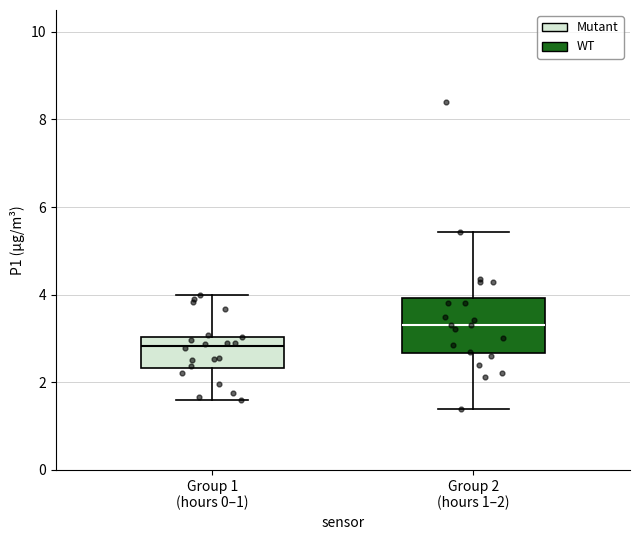

Which box is the tallest, from its lower edge to its upper edge?

Group 2 (hours 1–2)